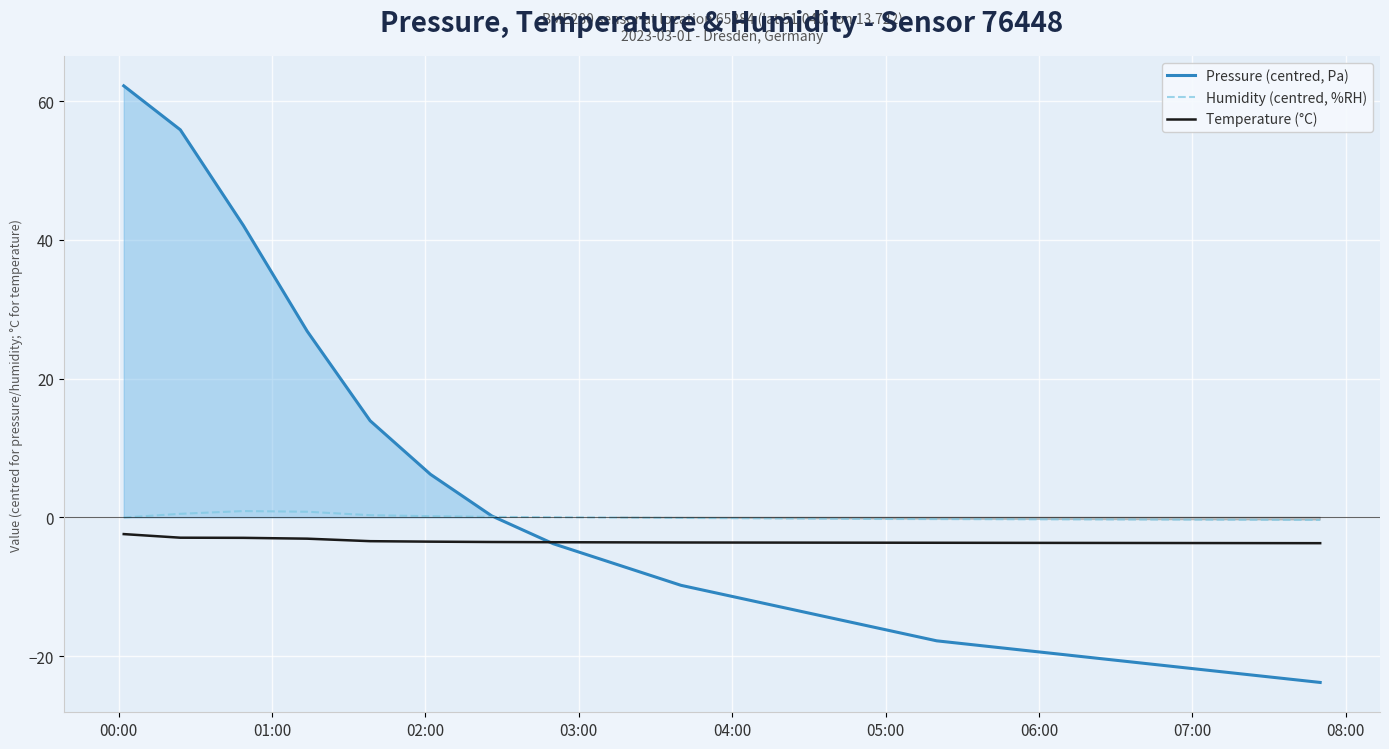

True or false: Temperature (°C) and Humidity (centred, %RH) cross at least once.

False